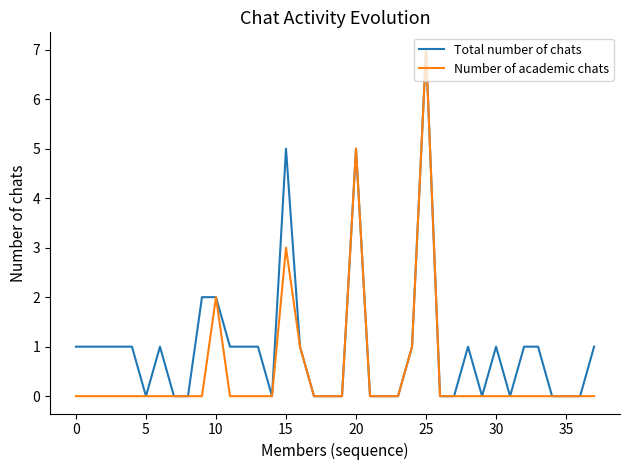

True or false: Number of academic chats has more than 2 interior local peaks.

True